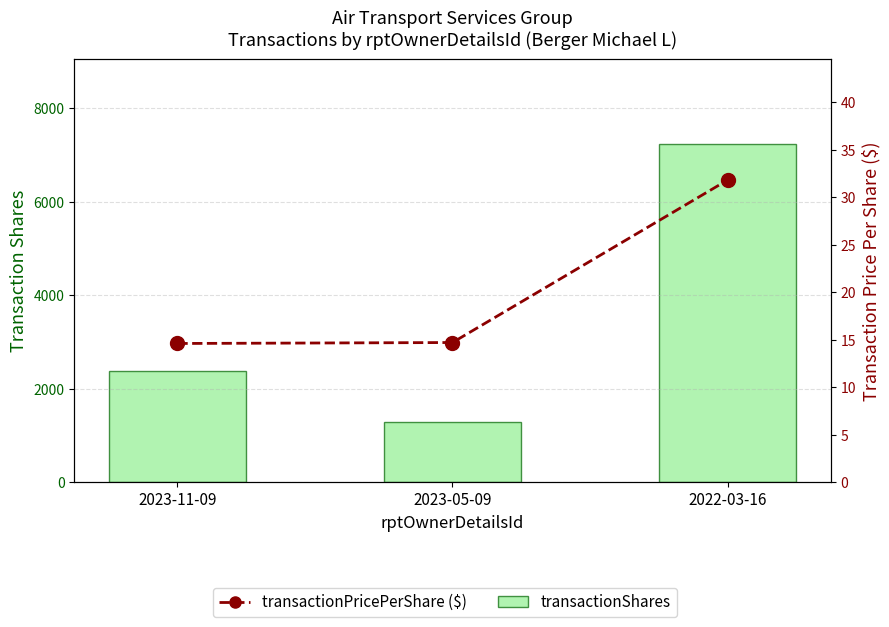

At 2023-05-09, list the series in order from smallest to largest.

transactionPricePerShare, transactionShares